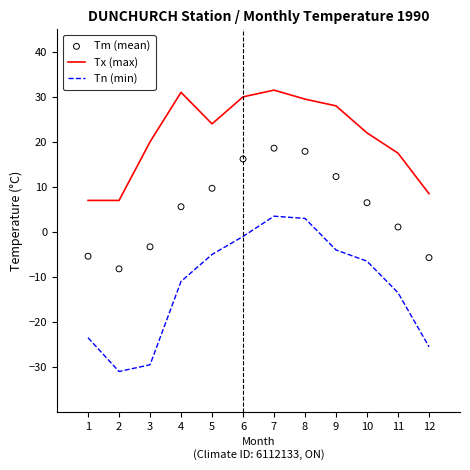

Which series has the largest Y range (max minus min)?

Tn (min)